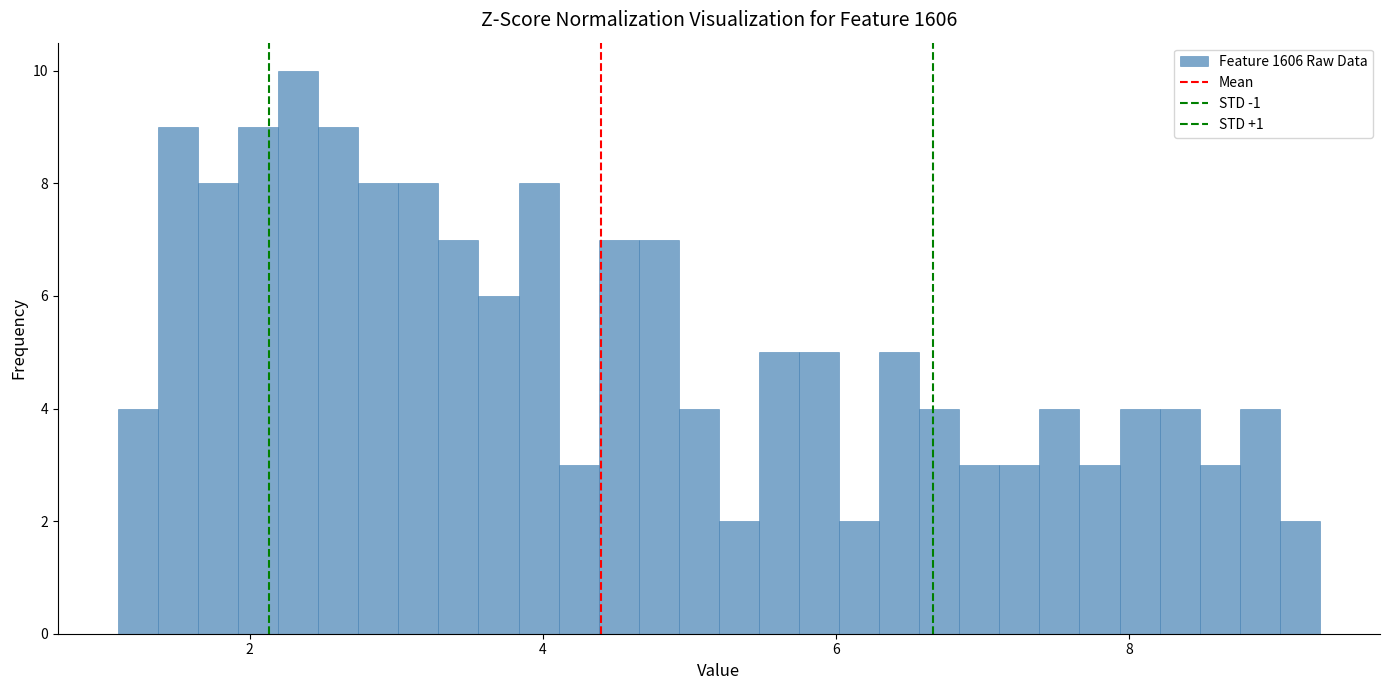

Around what value on the x-axis is the tallest bar? Give the approximate position of its centre, as read against the axis.

2.4